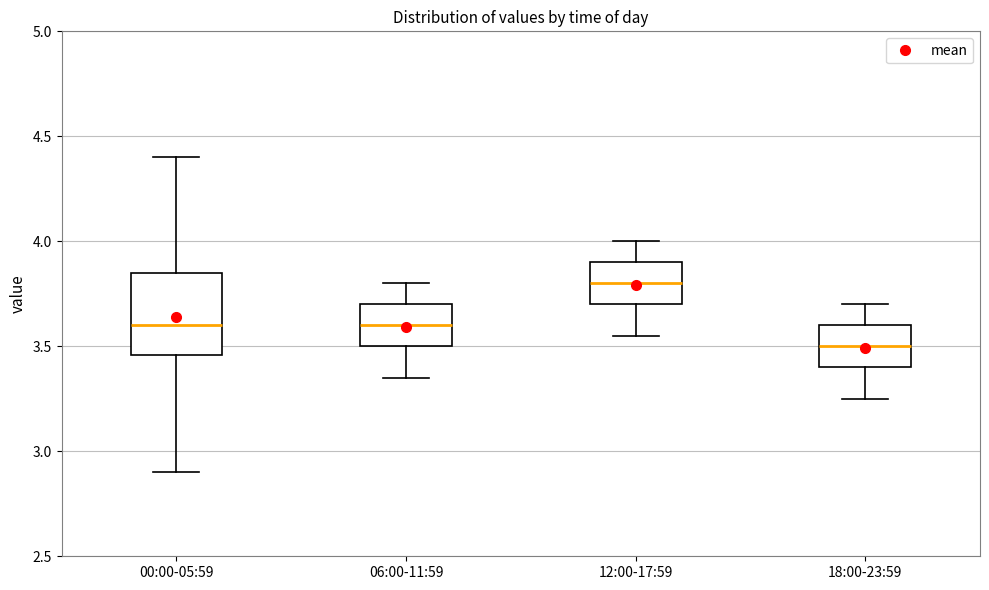

Which box's median line is the lowest?

18:00-23:59